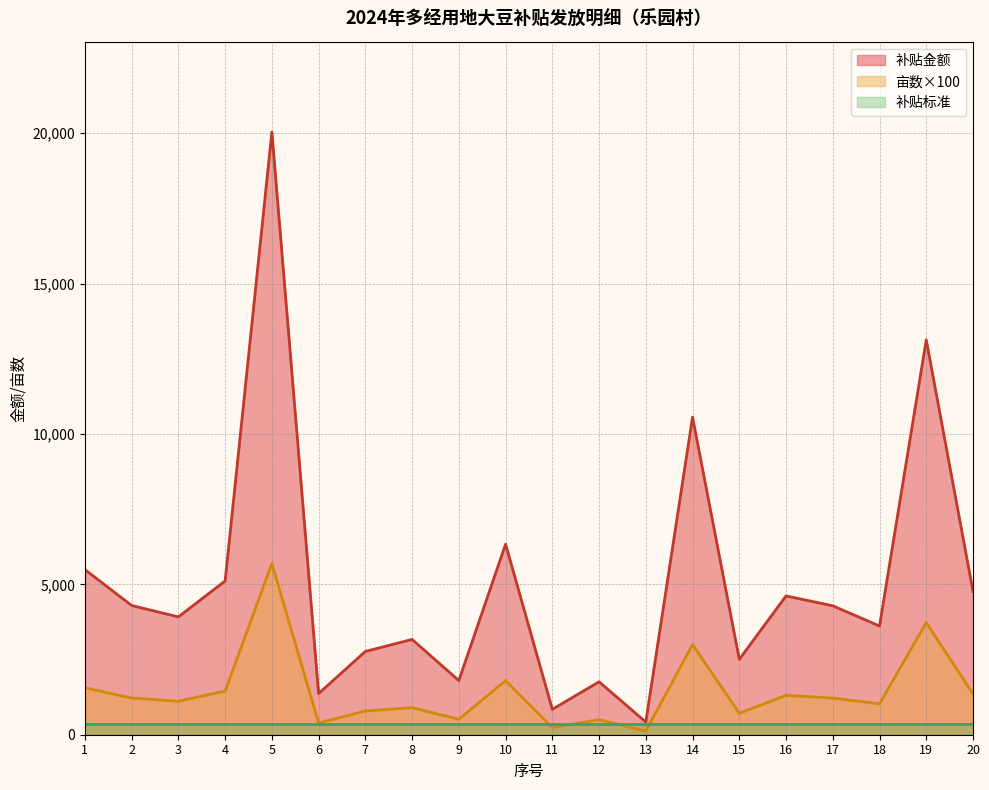

Does the chart have visible grid lines?

Yes